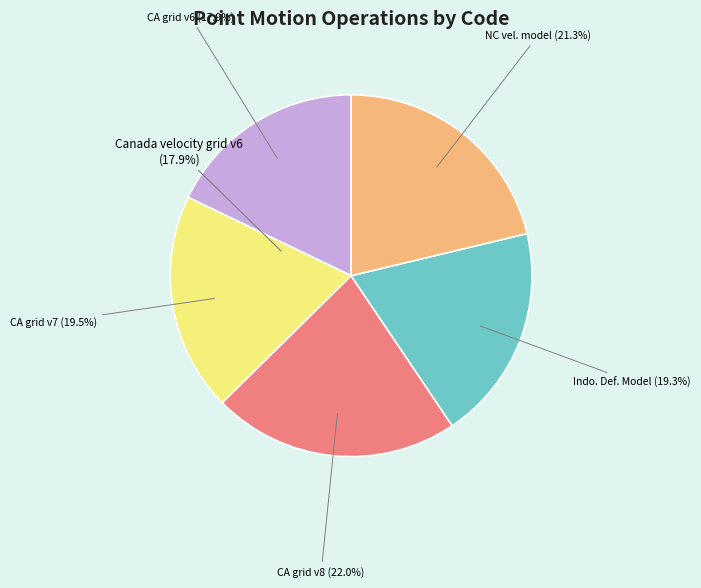

Is there any slice that represents more than half of the pie?

No